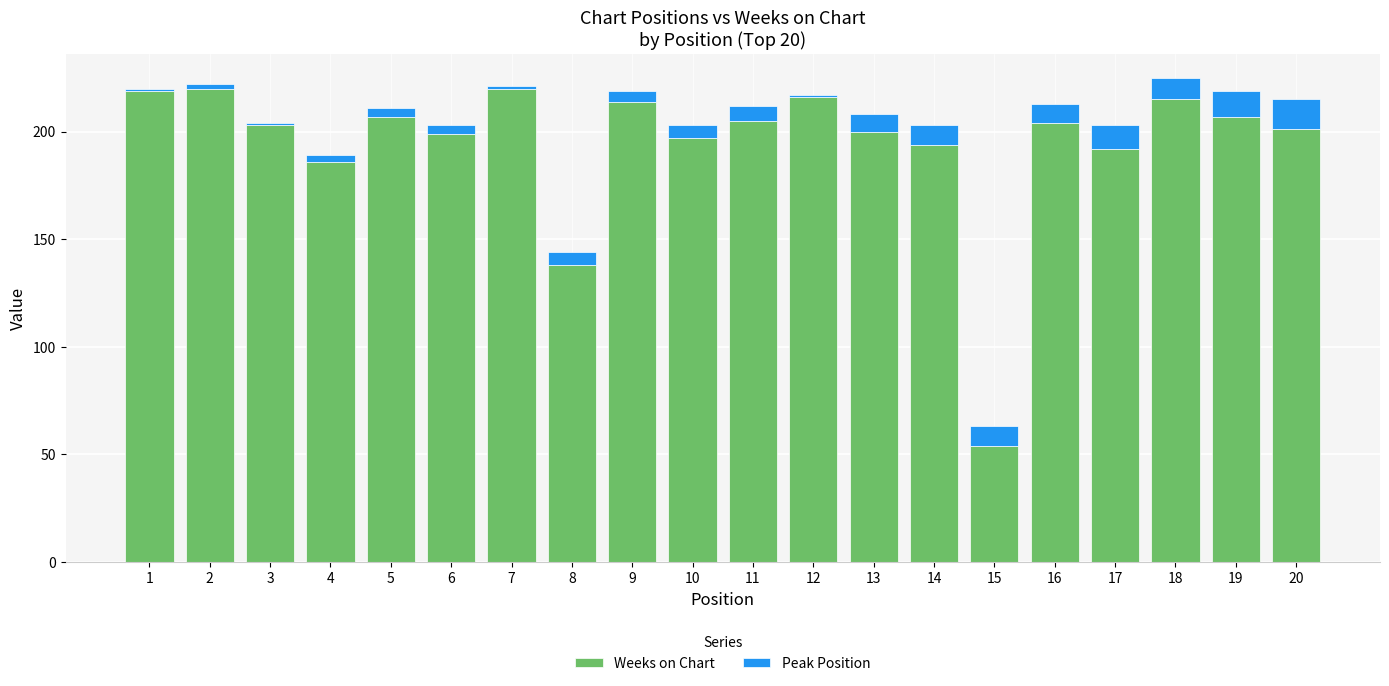

The value of Weeks on Chart at 3 is 270. True or false?

False